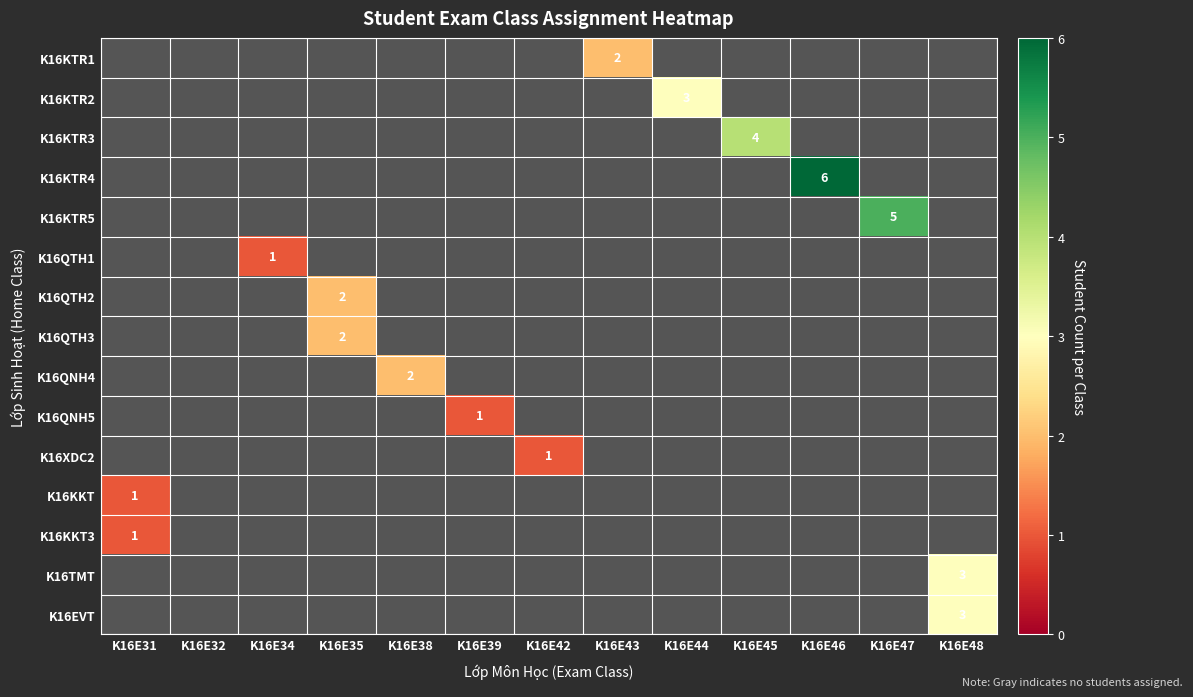

Which has a higher value, K16E34 or K16E35?

K16E35